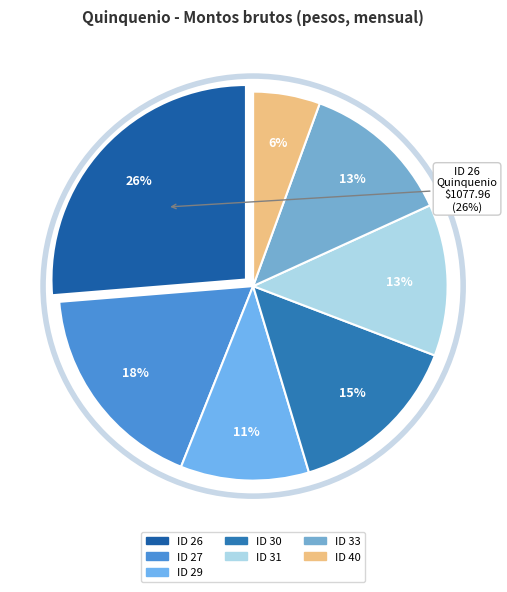

Do ID 40 and ID 30 together represent more than half of the pie?

No